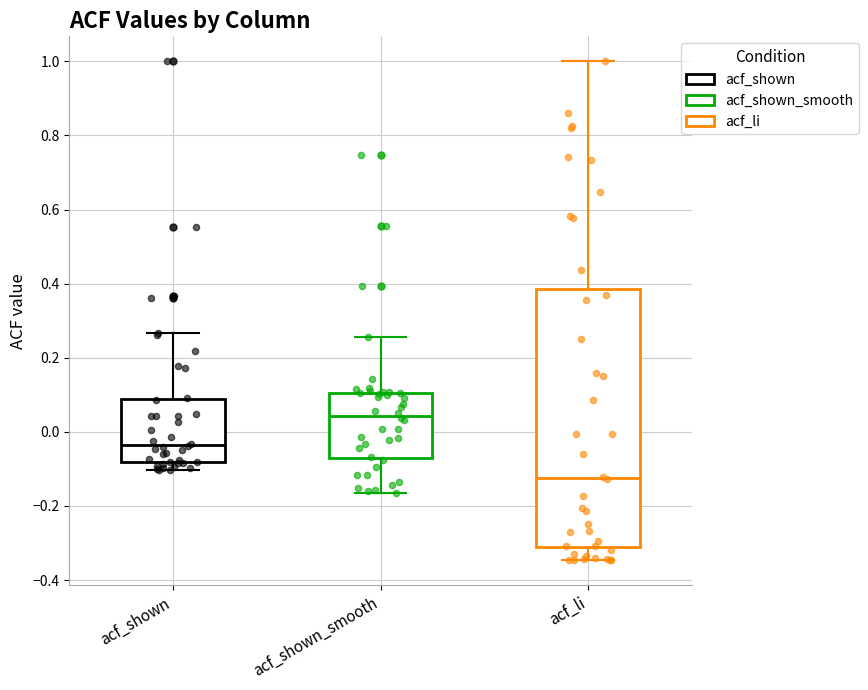

Comparing the boxes themselves (not the whiskers), which one is the tallest?

acf_li